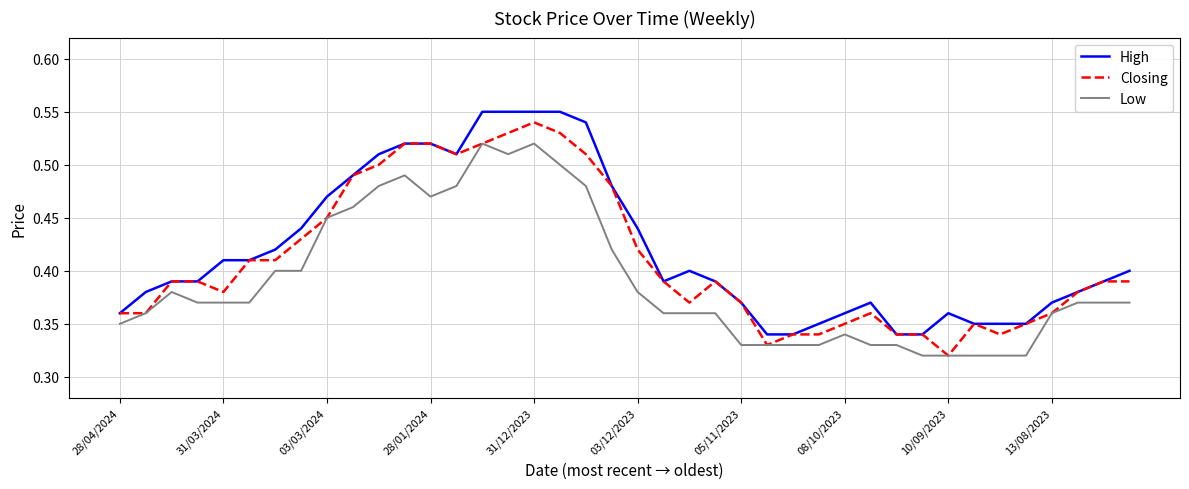

List the series in order of their overall mean, lowest first.

Low, Closing, High